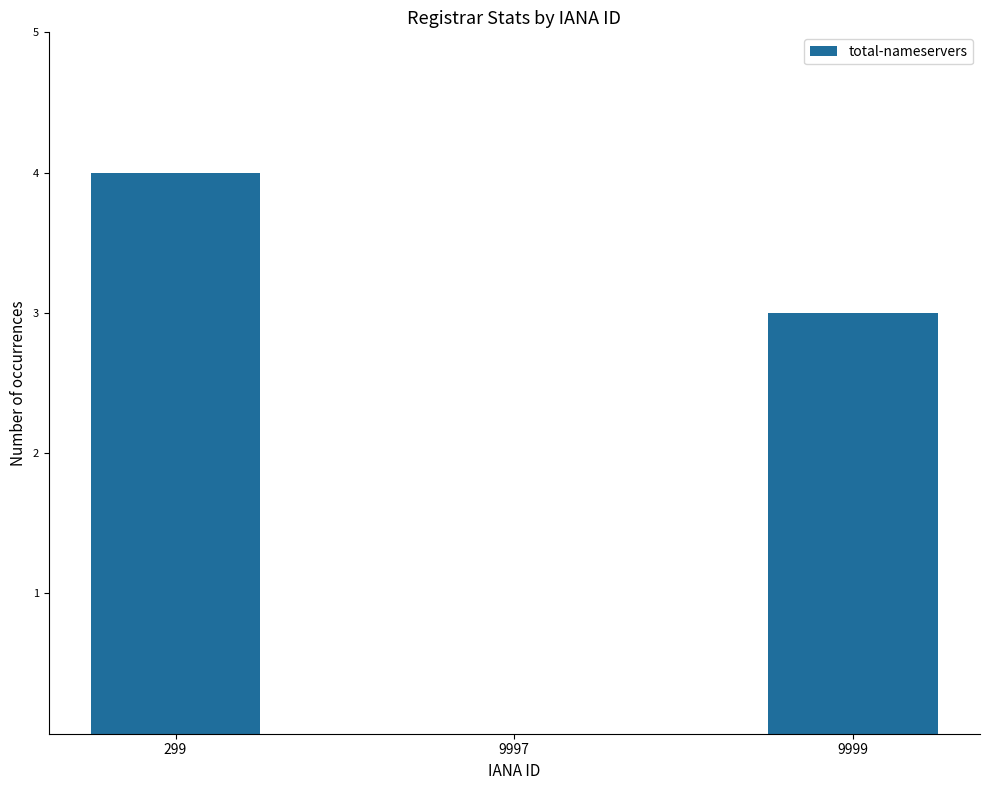

What is the average value?

2